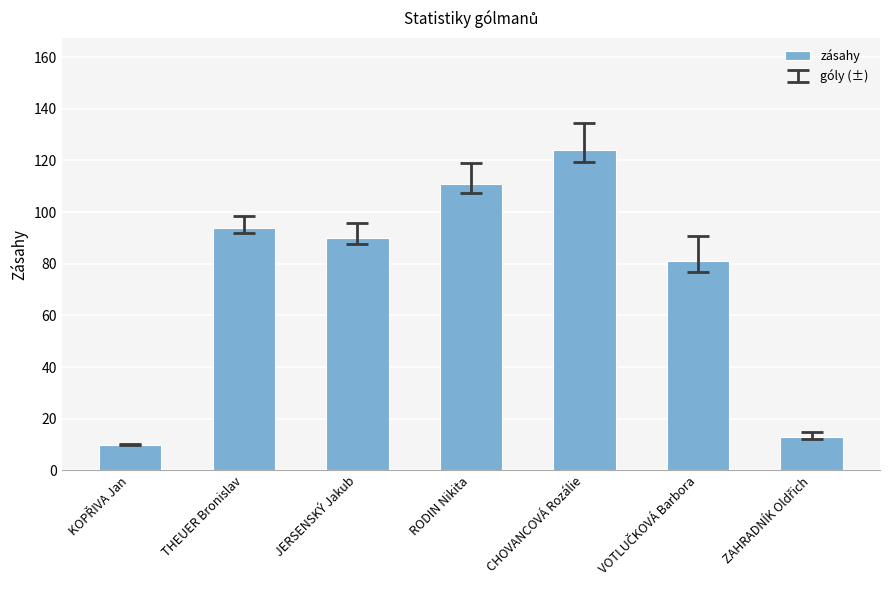

What is the label of the 5th bar from the right?

JERSENSKÝ Jakub